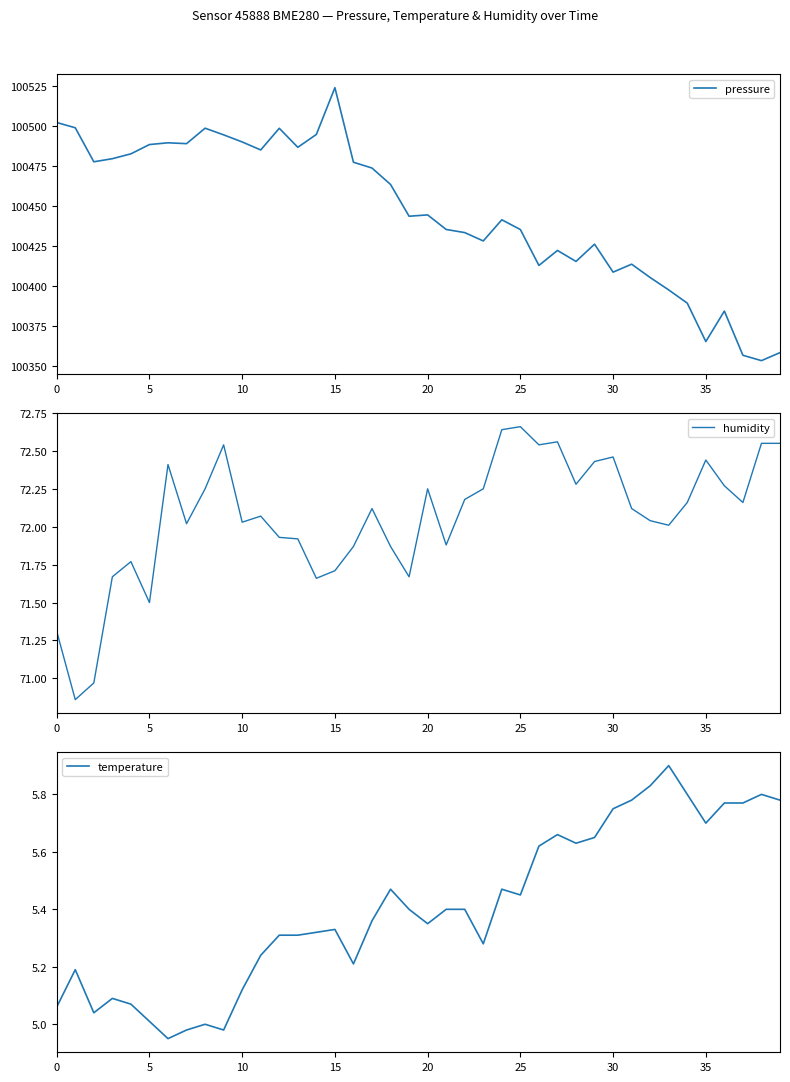

At which category is the sum across all series the highest?

15